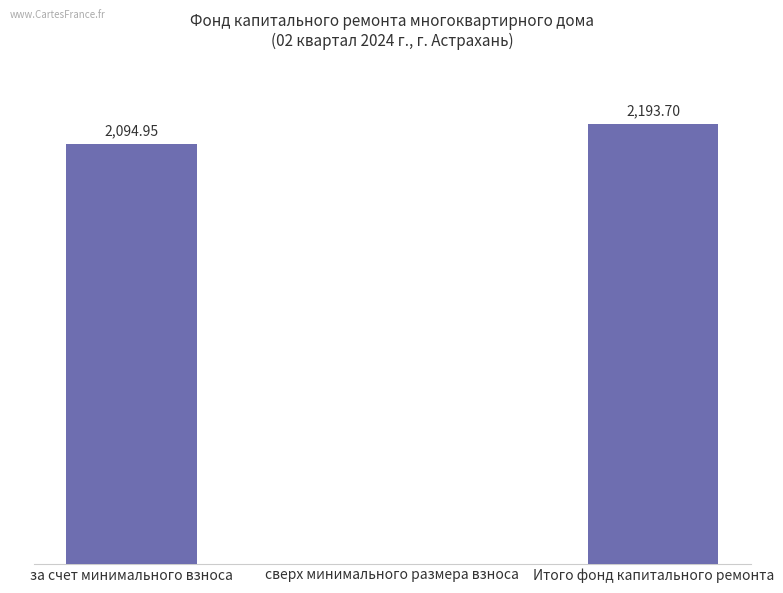

Where does the data first go above 2094?

за счет минимального взноса